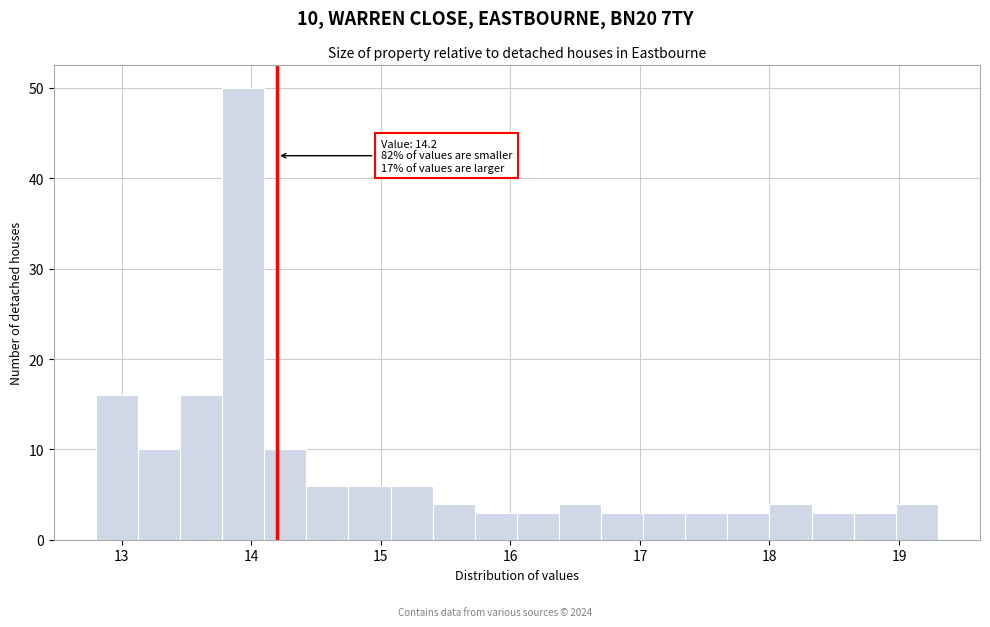

Around what value on the x-axis is the tallest bar? Give the approximate position of its centre, as read against the axis.

13.9